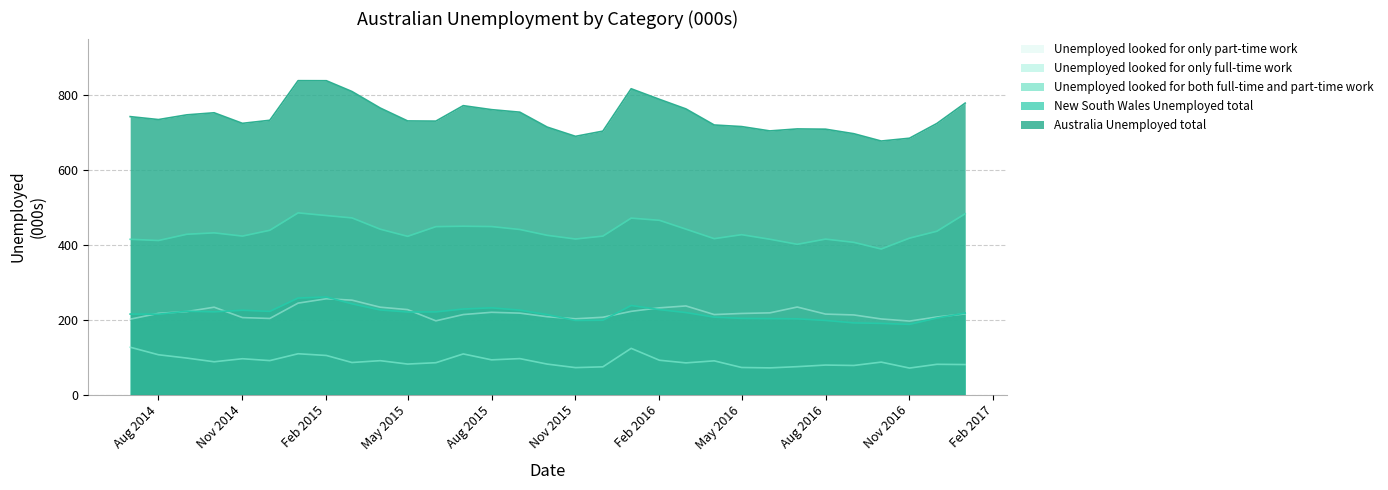

Which category has the highest value in the Unemployed looked for only full-time work series?

2014-07-01